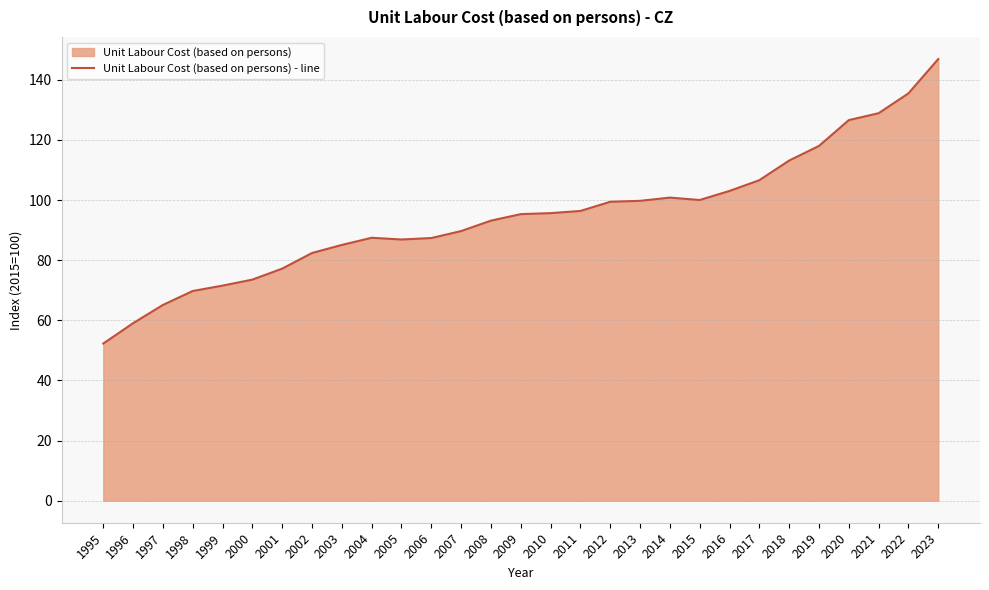

What is the change in value from 2002 to 2005?

+4.5